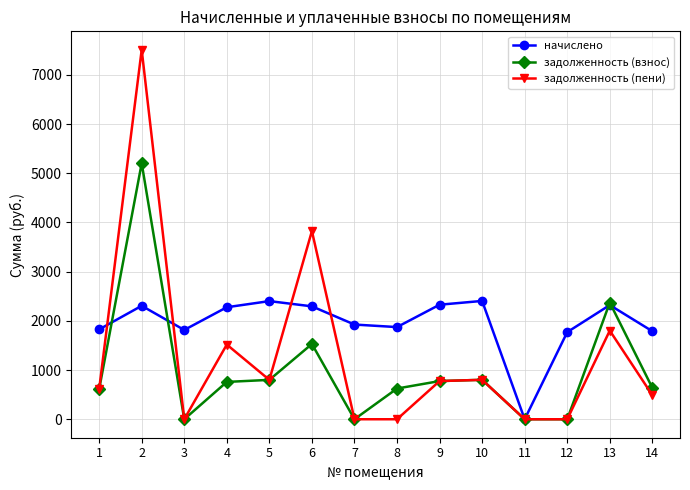

In задолженность (пени), how many points are higher than both neighbors (excluding endpoints)?

5